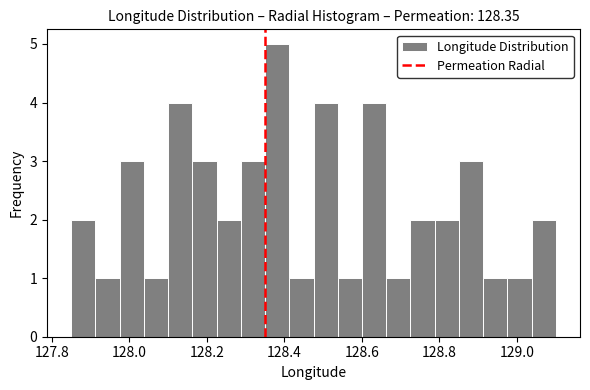

Around what value on the x-axis is the tallest bar? Give the approximate position of its centre, as read against the axis.

128.38